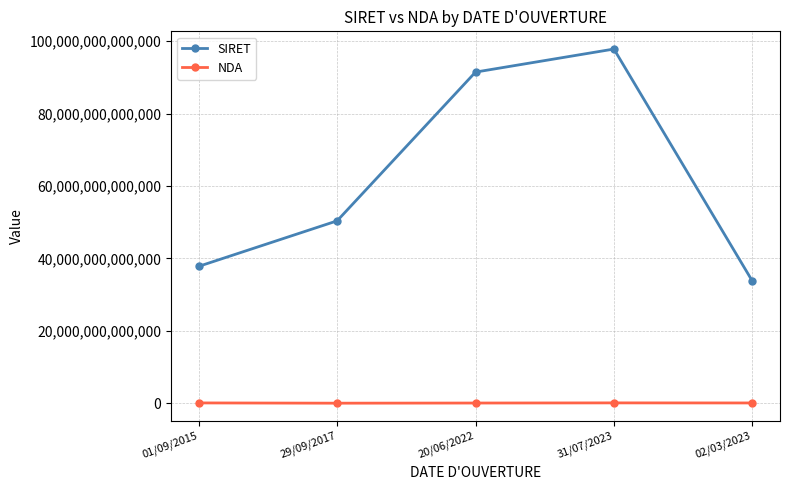

At which label does SIRET reach its minimum?

02/03/2023